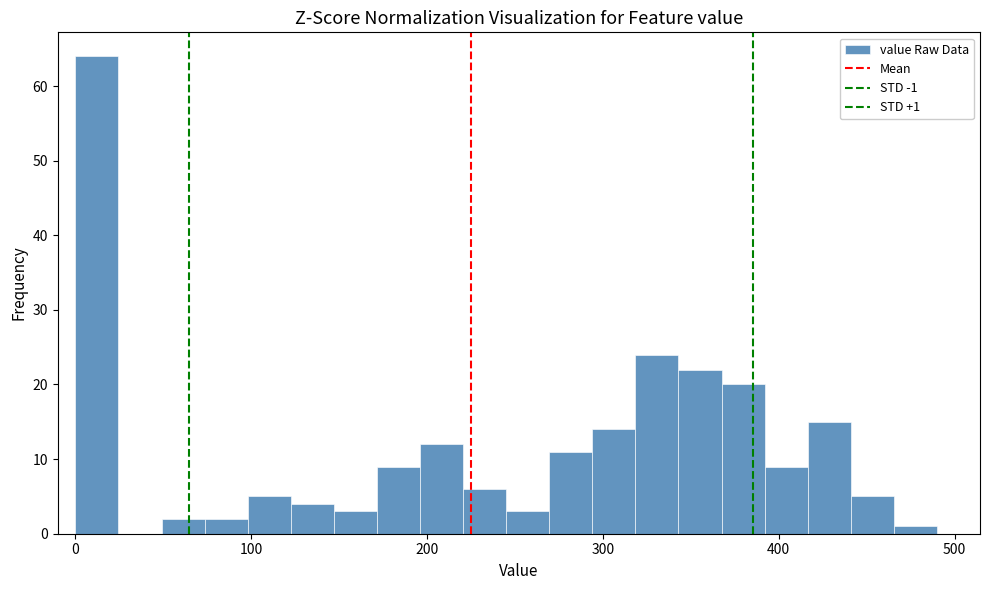

Read against the x-axis, roughly where is the centre of the tallest bar?

10